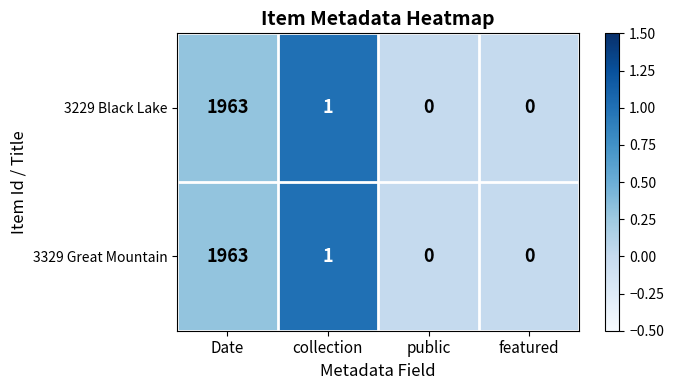

What is the sum of all 3229 Black Lake values?

1964